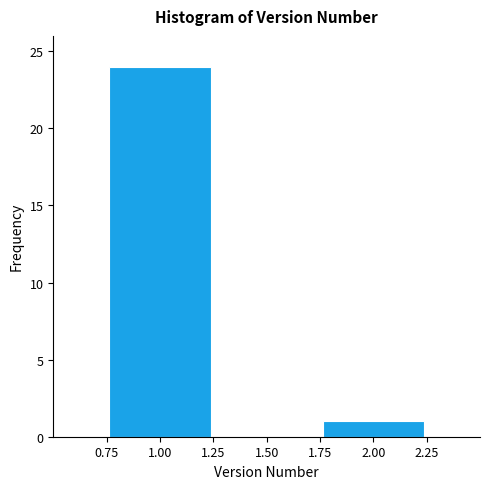

How tall is the bar that spans 1.75 to 2.25 on the x-axis? The values are not printed on the chart, so give them approximately, as read against the axis.

1